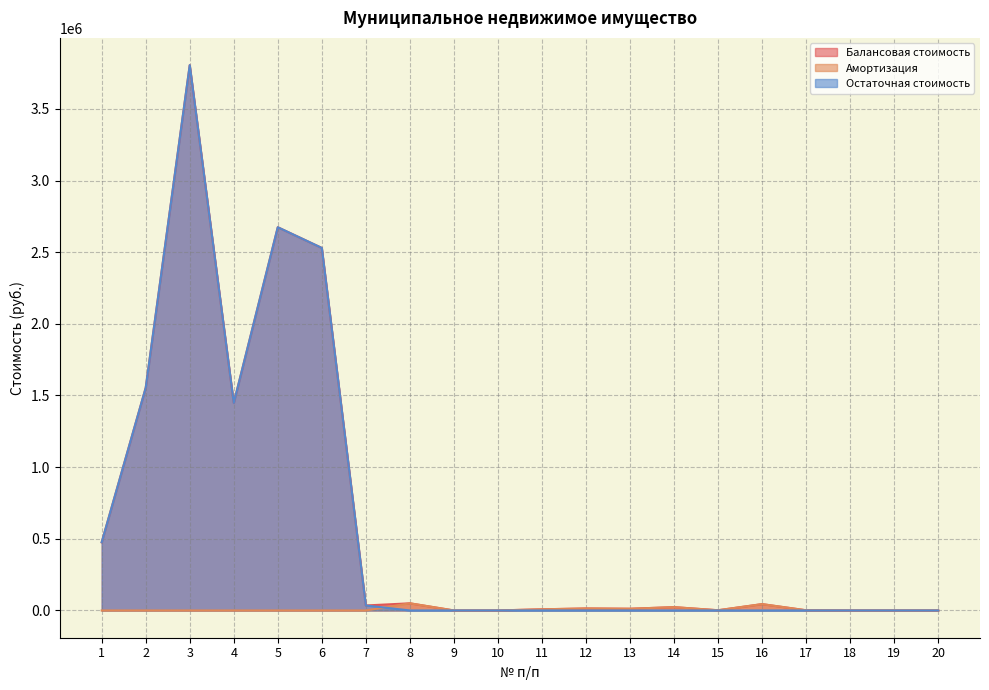

Which series has the widest spread of values?

Балансовая стоимость